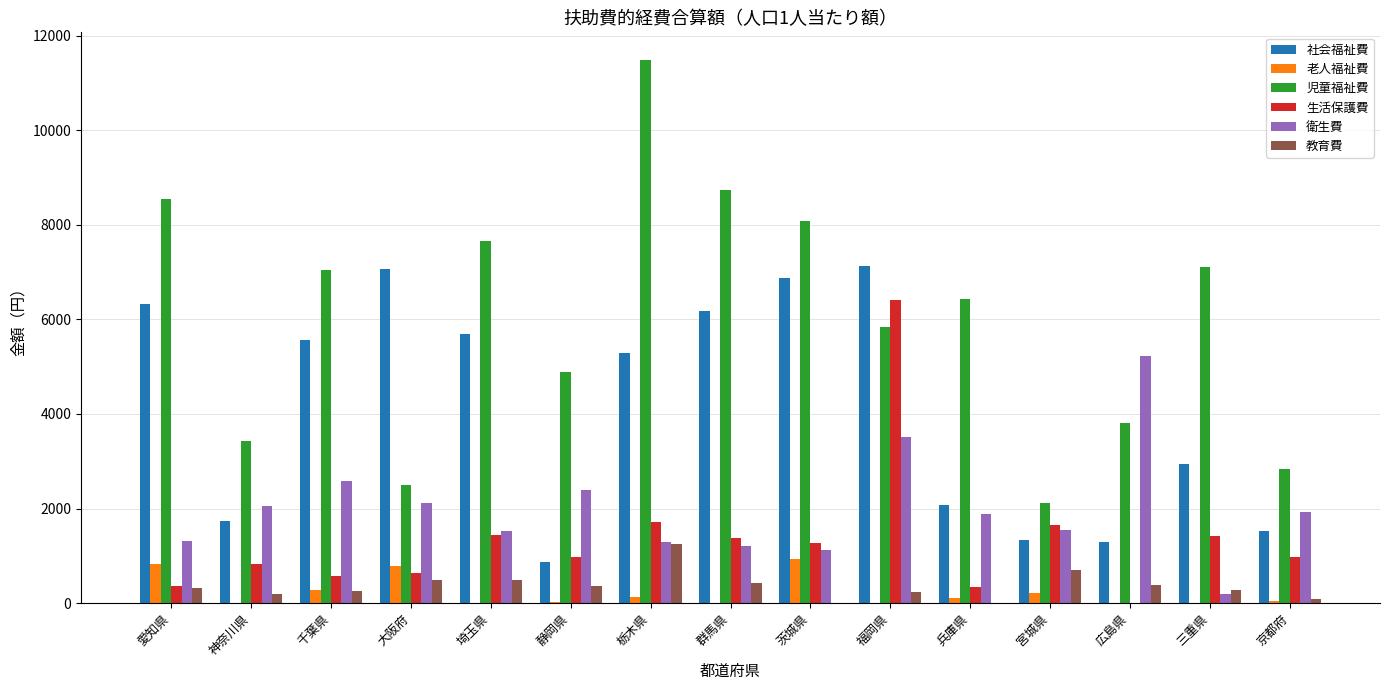

What is the sum of all 老人福祉費 values?

3339